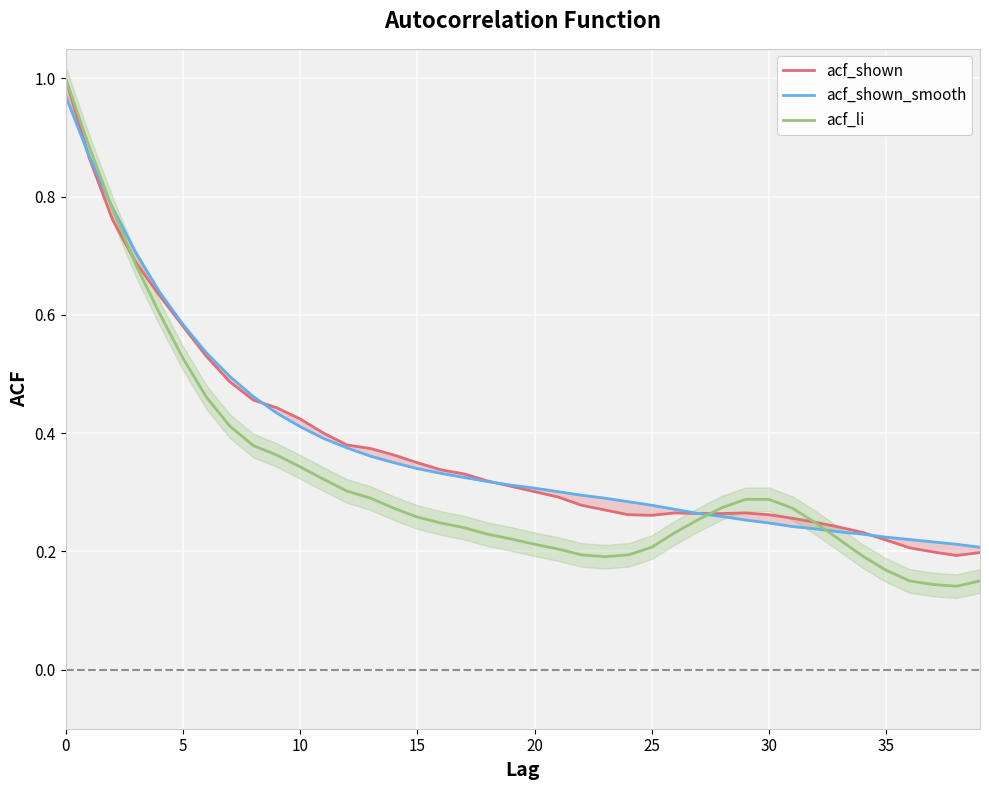

What is the difference between the maximum and minimum values in the acf_shown_smooth series?

0.8